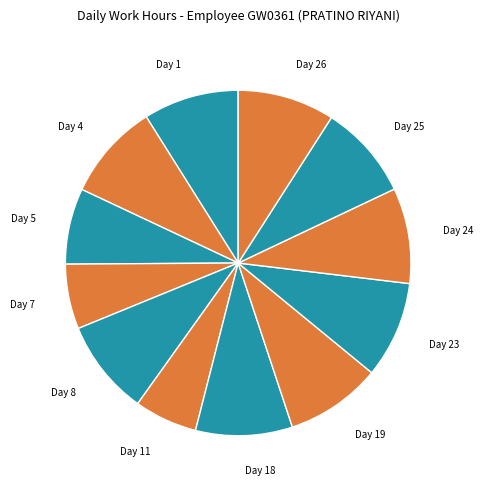

What is the ratio of the value at Day 26 to the value at Day 1?

1.0